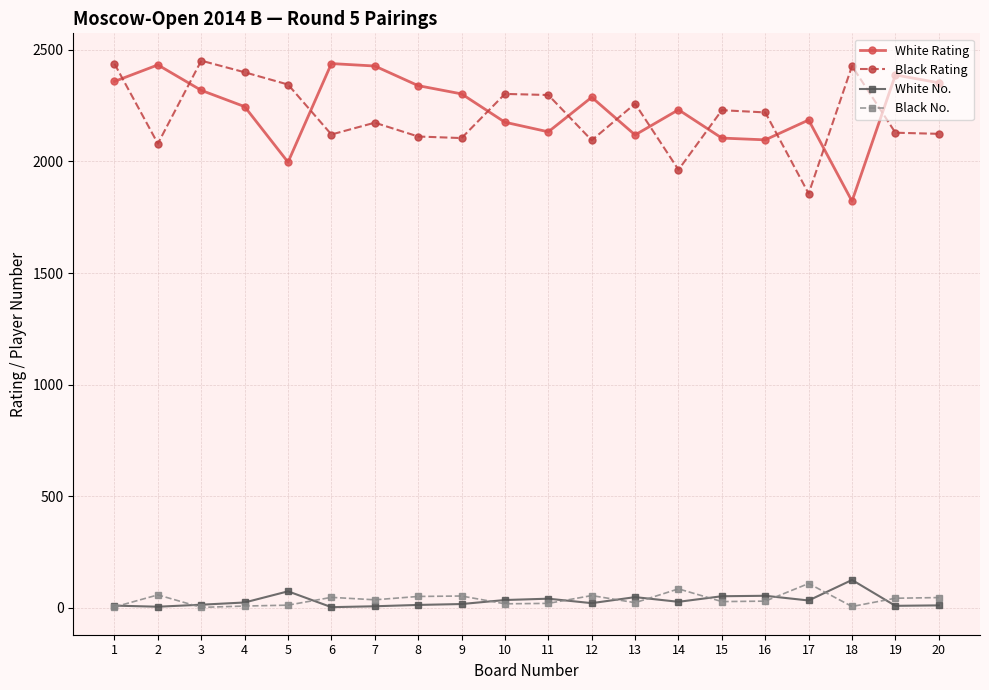

What is the maximum value shown in the chart?

2452